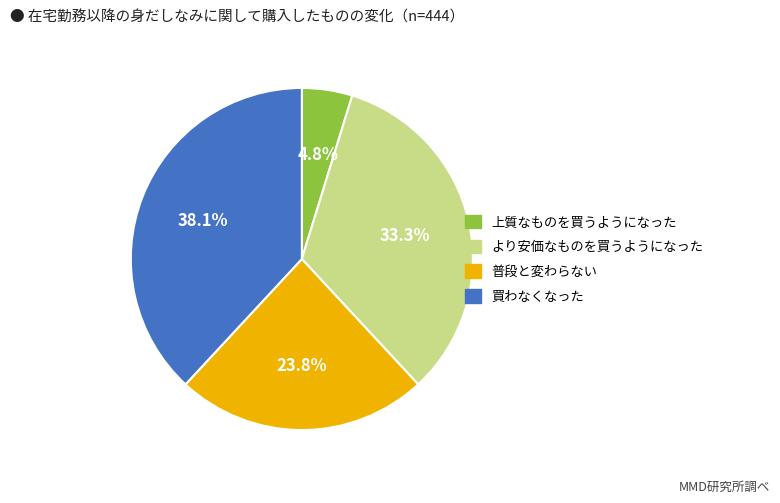

Is there any slice that represents more than half of the pie?

No